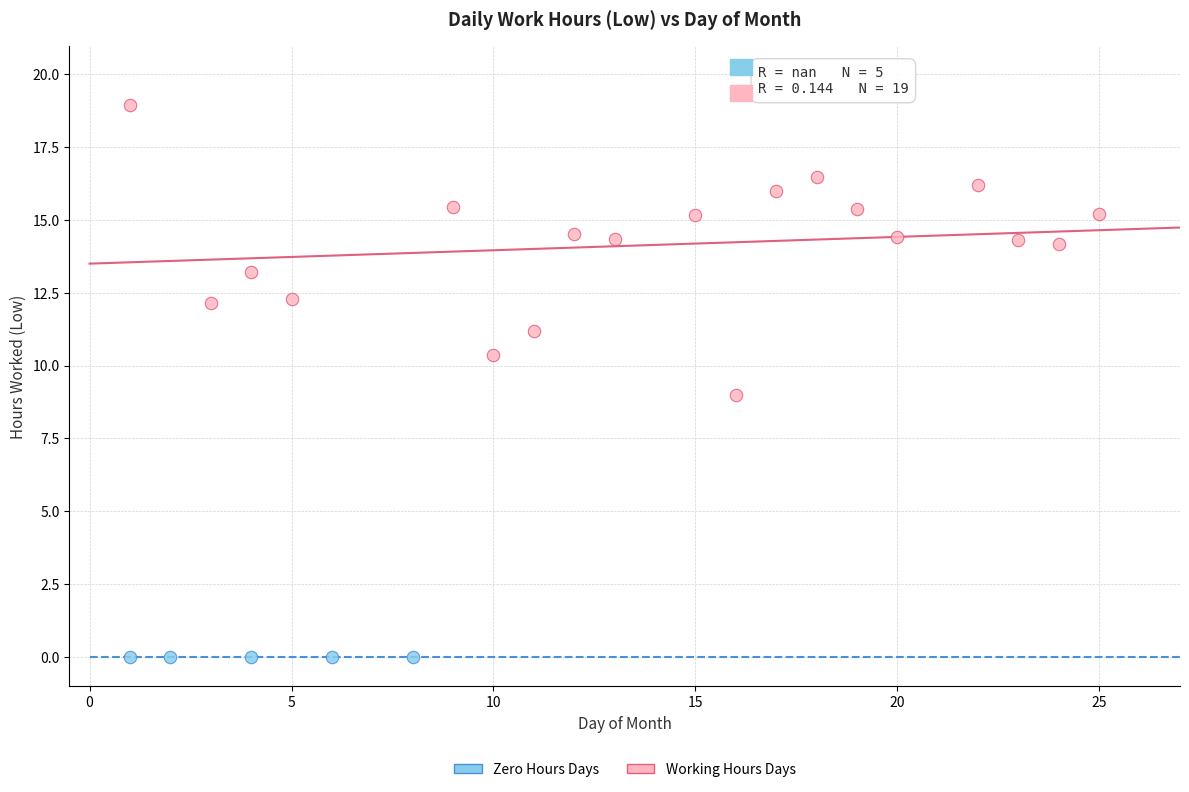

Which series reaches the minimum Y coordinate?

Zero Hours Days